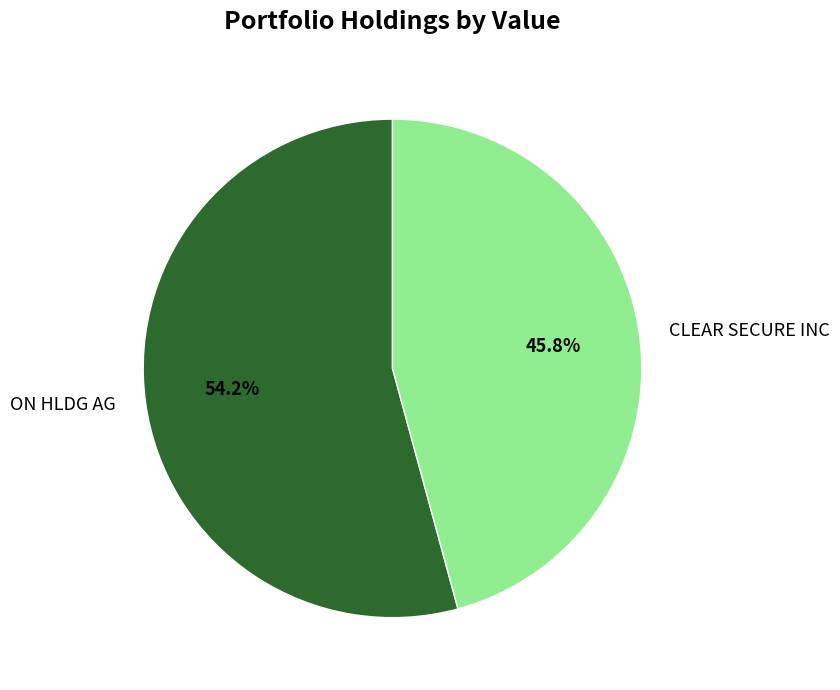

Is it true that CLEAR SECURE INC is 61% of the pie?

False